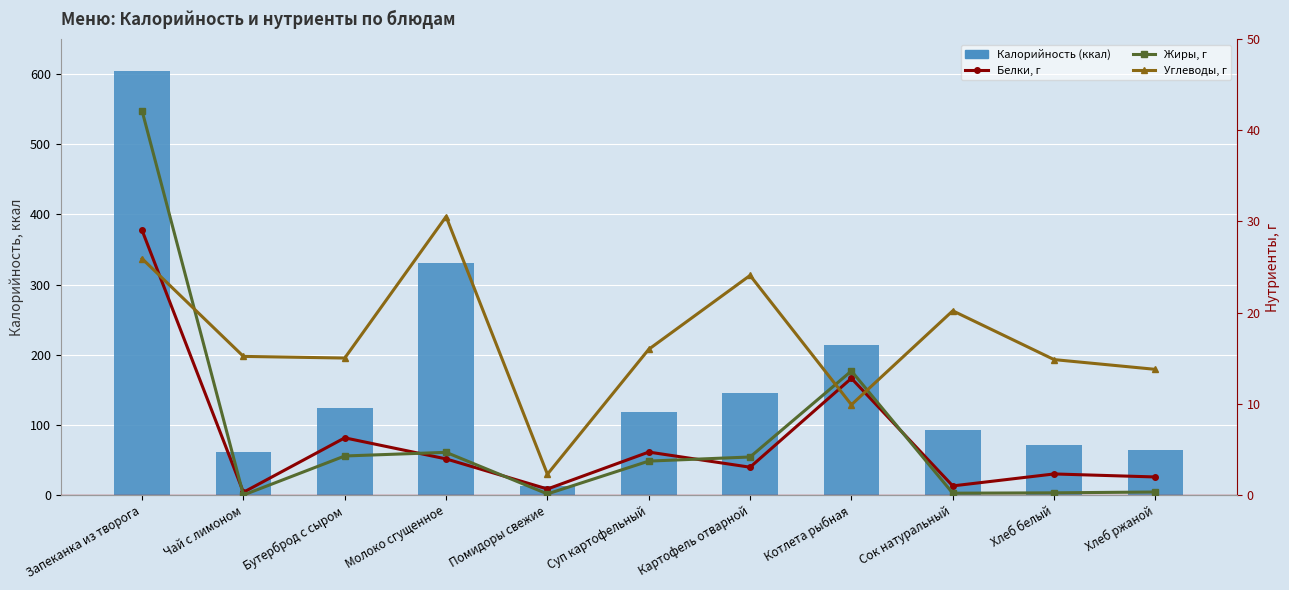

What value does the Углеводы, г series have at Сок натуральный?

20.2